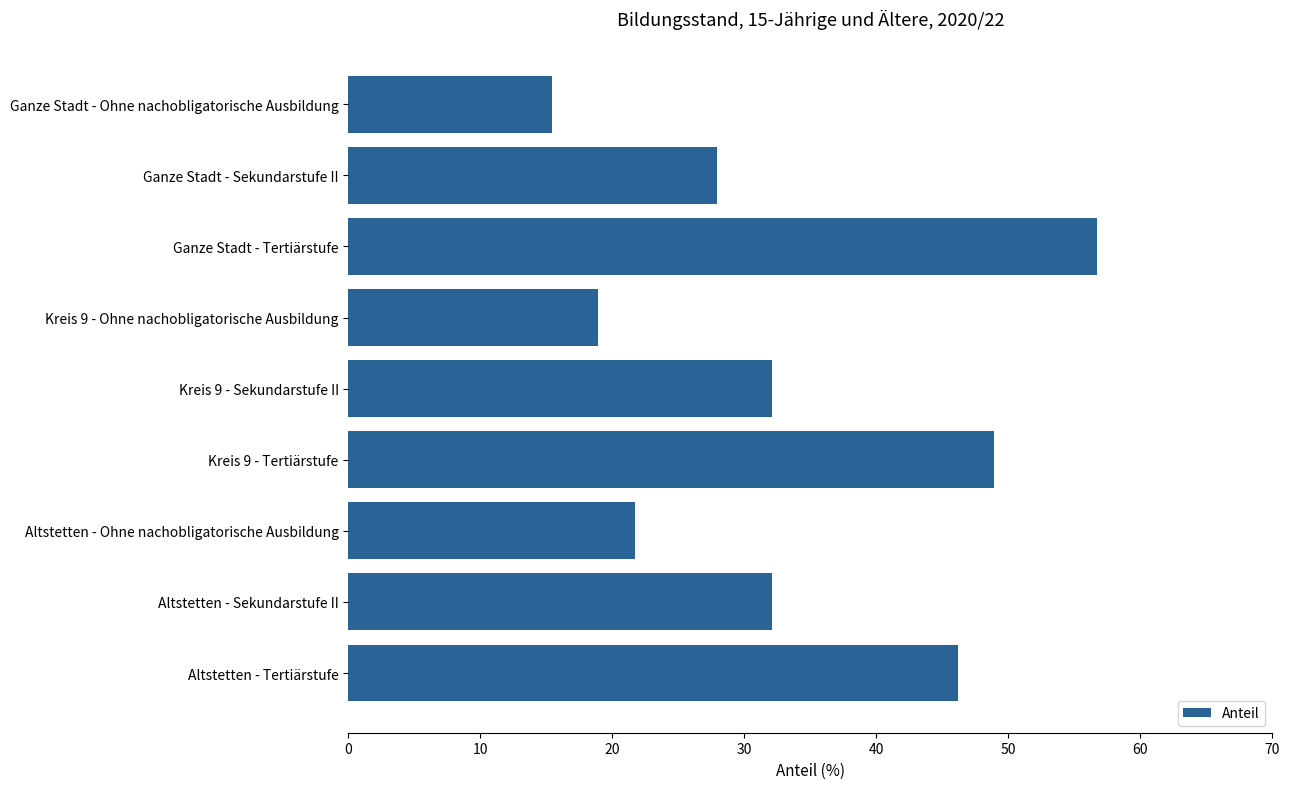

What is the smallest value displayed?

15.4